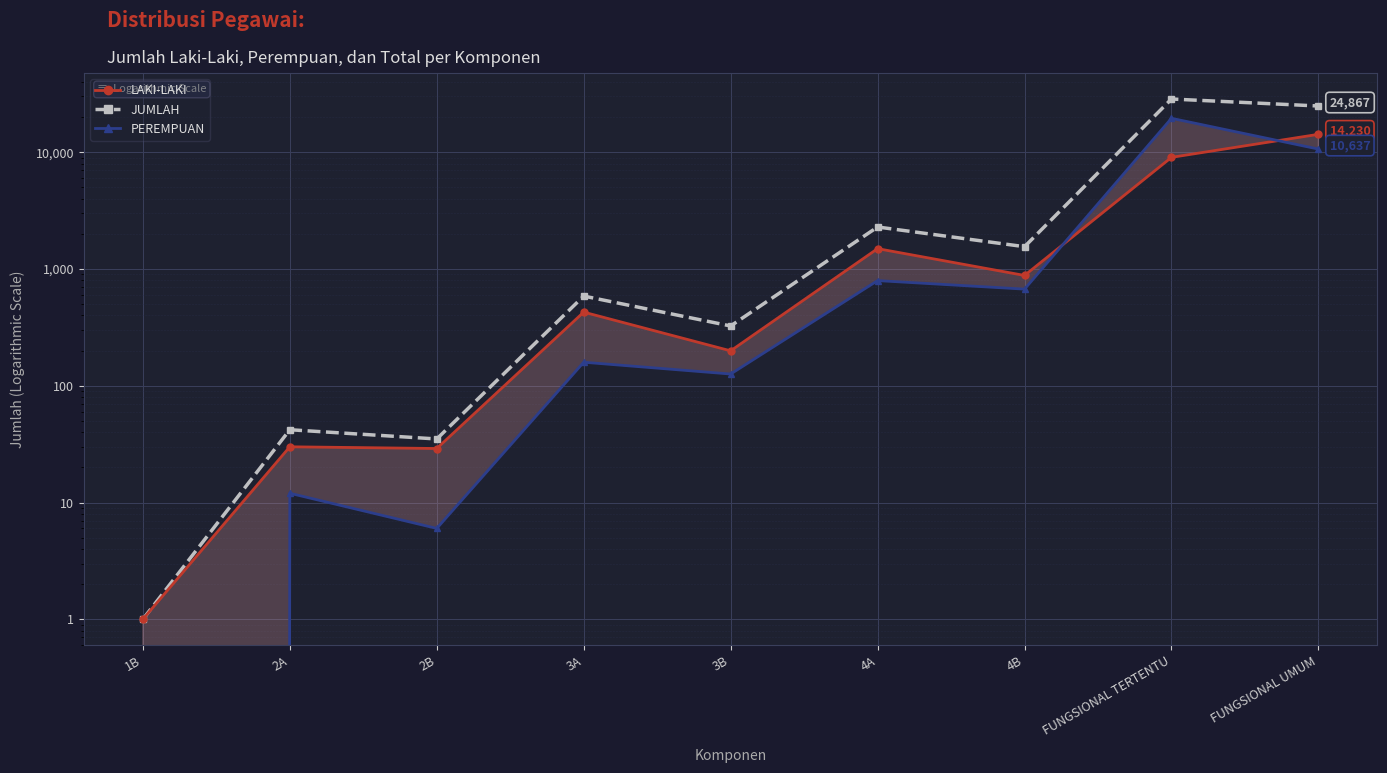

True or false: PEREMPUAN has a value of 795 at 4A.

True